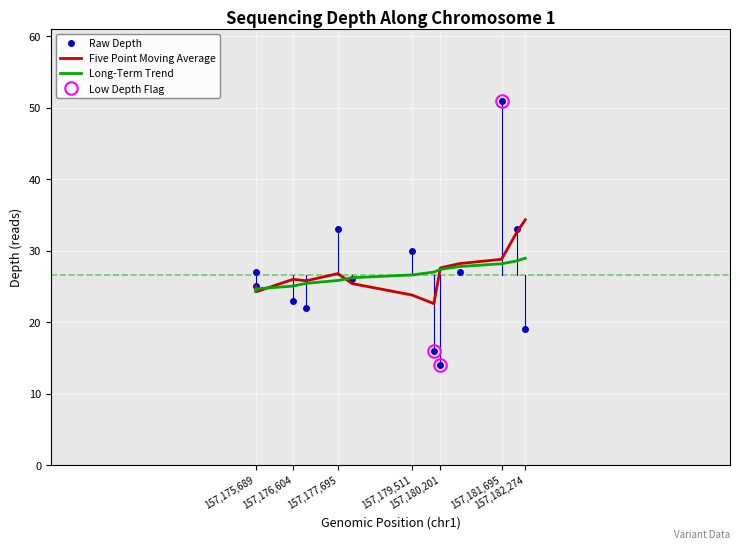

Is this an area chart (filled region under the line)?

No